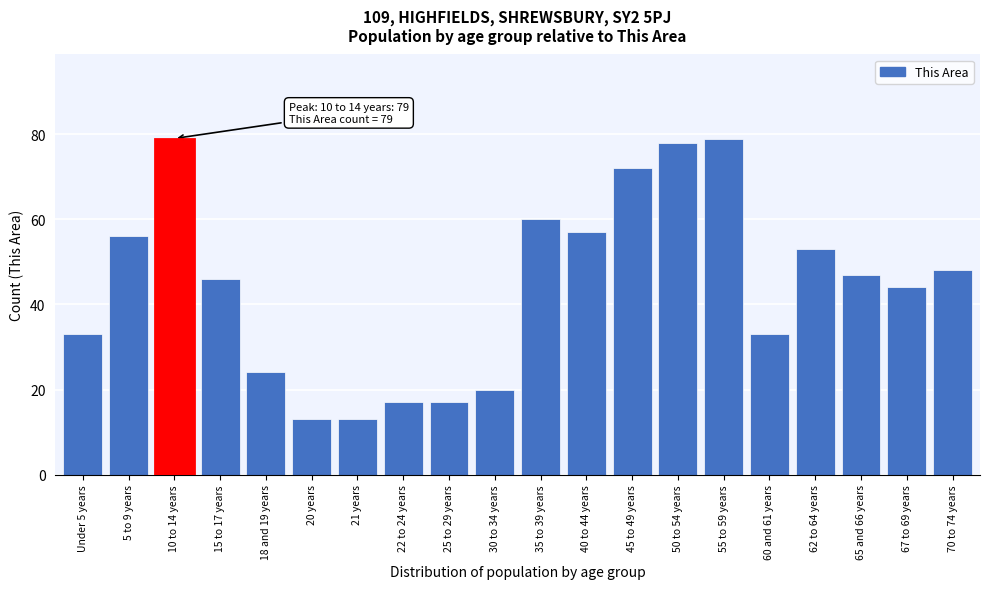

Reading right to left, what are all the values shown in this chart?

70 to 74 years=48	67 to 69 years=44	65 and 66 years=47	62 to 64 years=53	60 and 61 years=33	55 to 59 years=79	50 to 54 years=78	45 to 49 years=72	40 to 44 years=57	35 to 39 years=60	30 to 34 years=20	25 to 29 years=17	22 to 24 years=17	21 years=13	20 years=13	18 and 19 years=24	15 to 17 years=46	10 to 14 years=79	5 to 9 years=56	Under 5 years=33